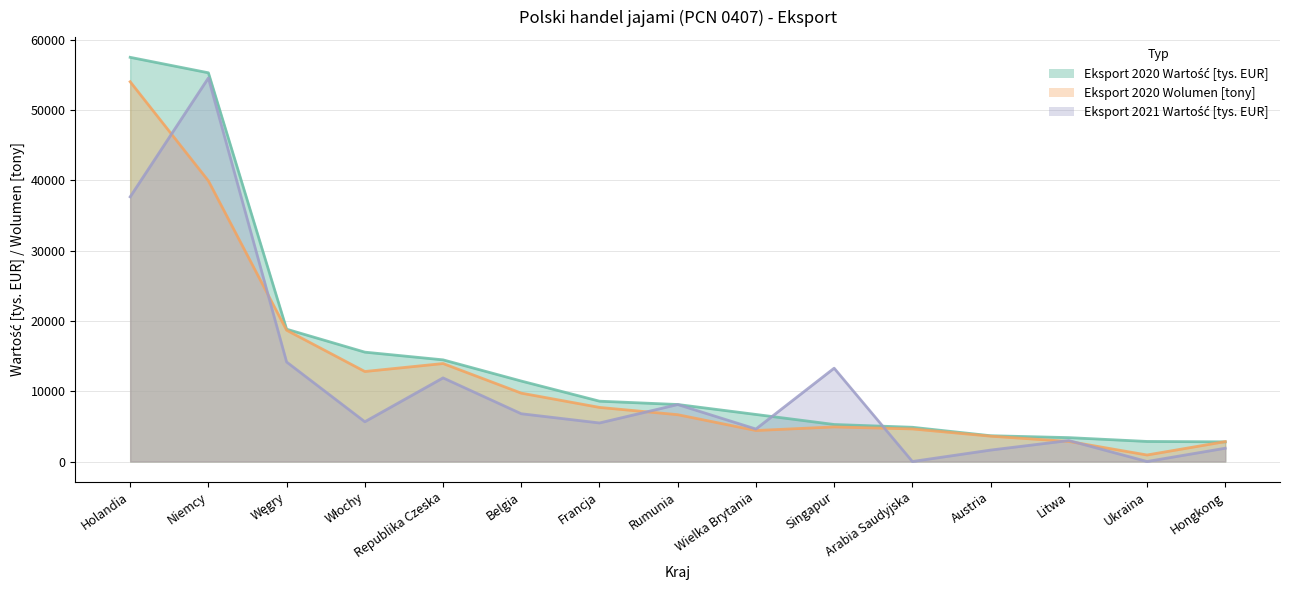

What is the value of the Eksport 2021 Wartość [tys. EUR] point at the 7th from the left?

5481.1